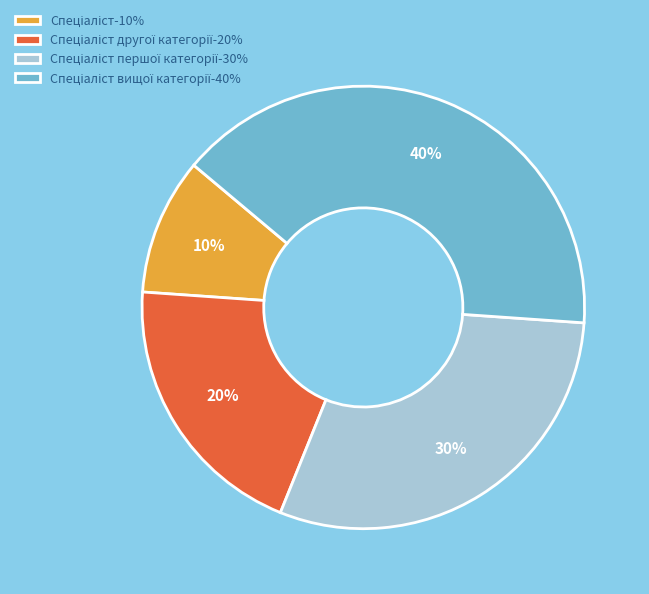

To the nearest percent, what is the average slice percentage?

25%